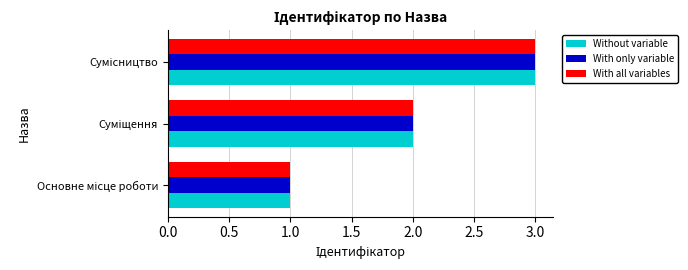

What is the sum of all With only variable values?

6